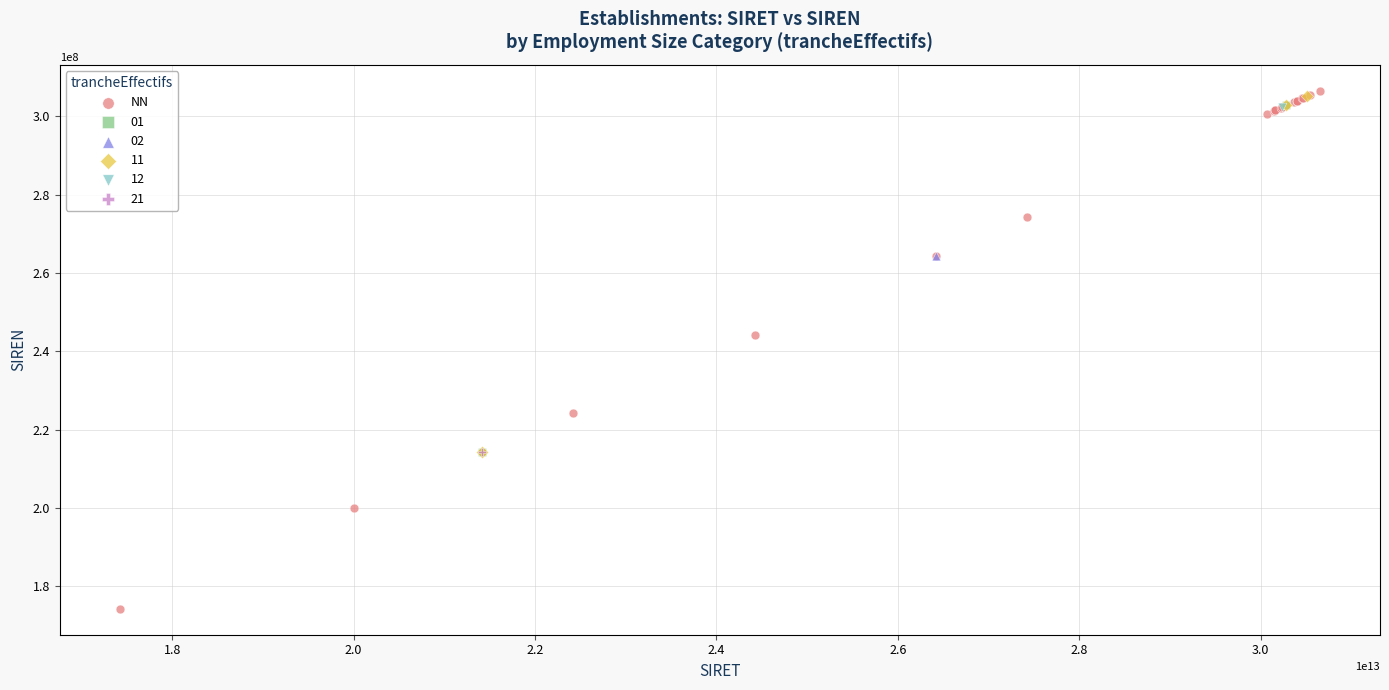

What are all the series names shown in the legend?

NN, 01, 02, 11, 12, 21